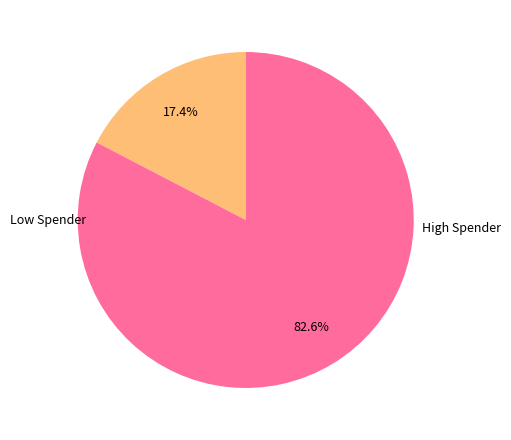

Is there any slice that represents more than half of the pie?

Yes